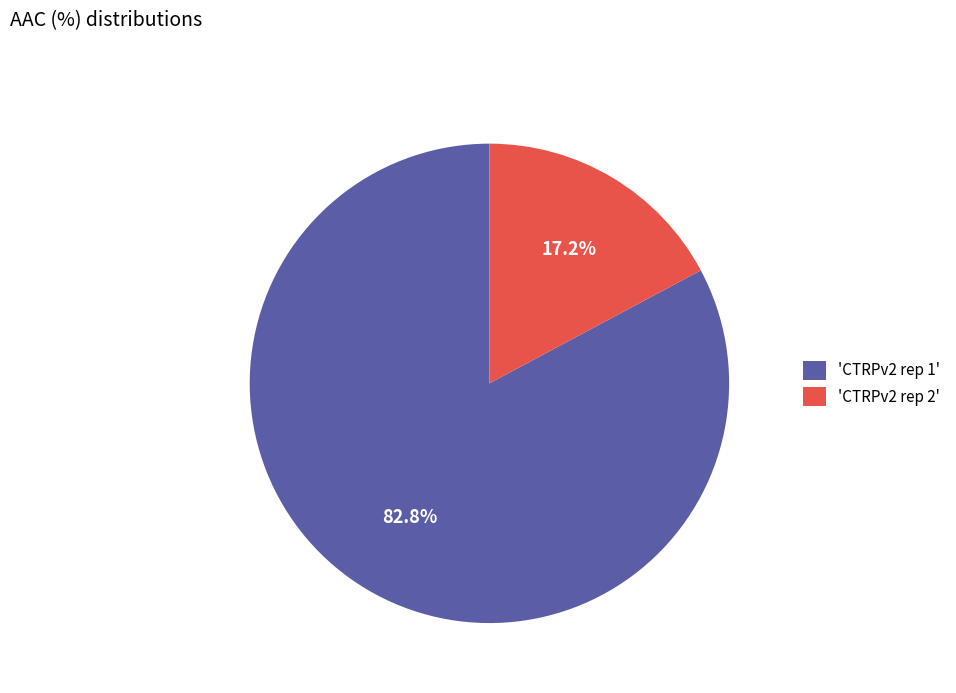

Rank the categories by value from lowest to highest.

'CTRPv2 rep 2', 'CTRPv2 rep 1'